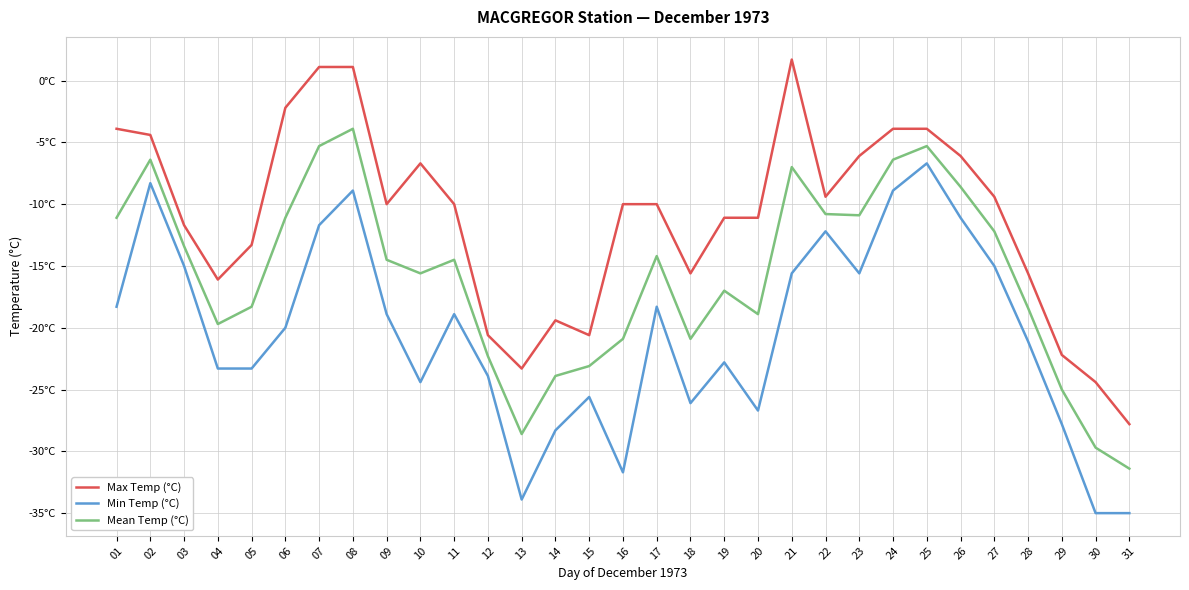

Which category has the lowest value in the Max Temp (°C) series?

31